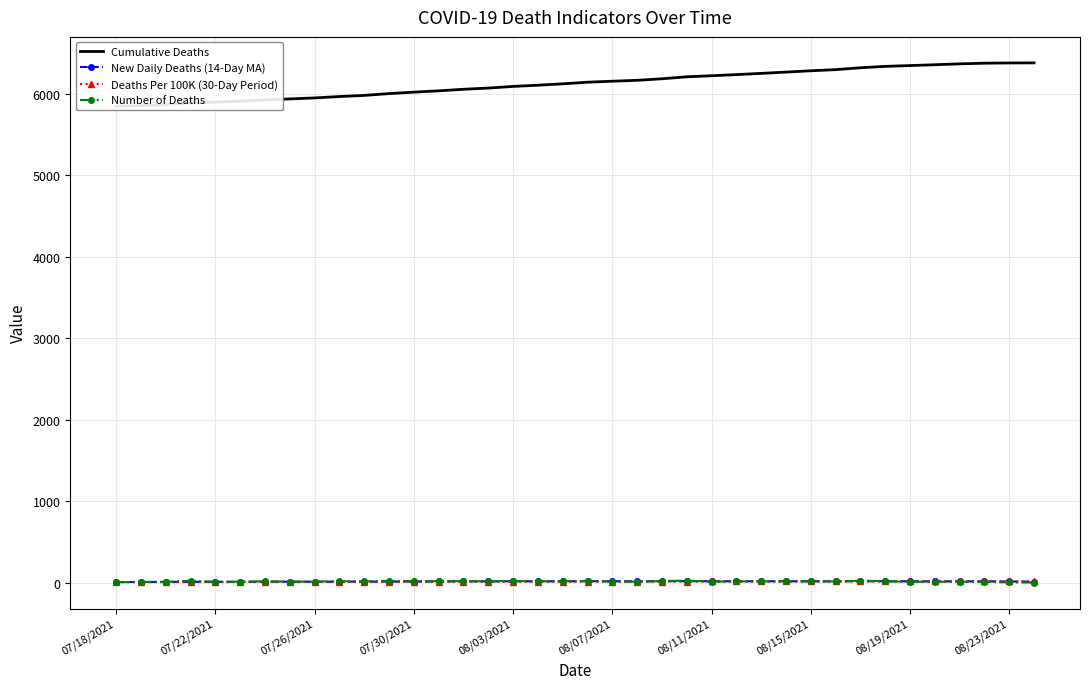

What is the maximum value shown in the chart?

6376.0